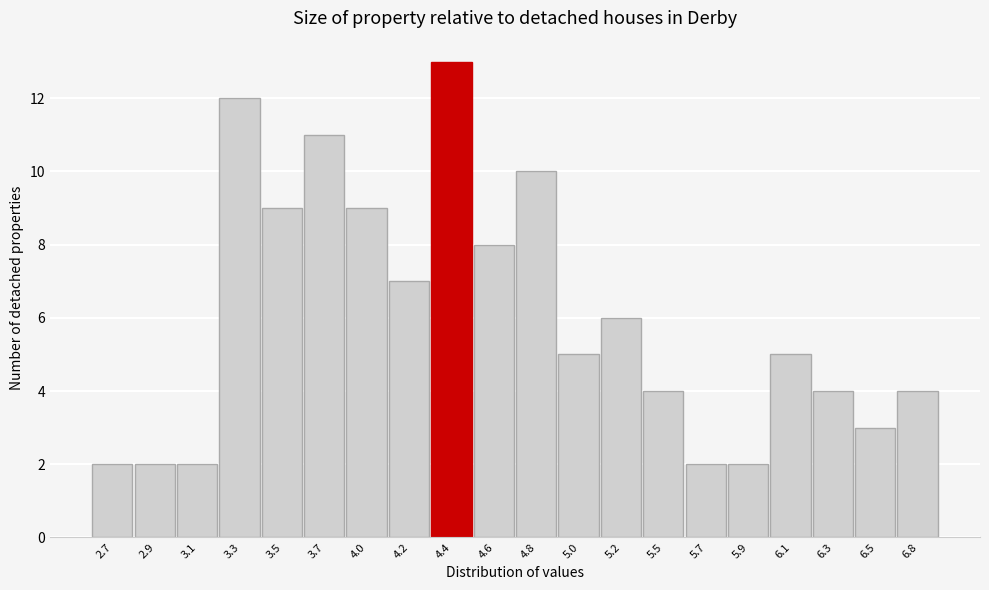

Reading left to right, transcribe all the data shown in this chart.

2.7=2	2.9=2	3.1=2	3.3=12	3.5=9	3.7=11	4.0=9	4.2=7	4.4=13	4.6=8	4.8=10	5.0=5	5.2=6	5.5=4	5.7=2	5.9=2	6.1=5	6.3=4	6.5=3	6.8=4